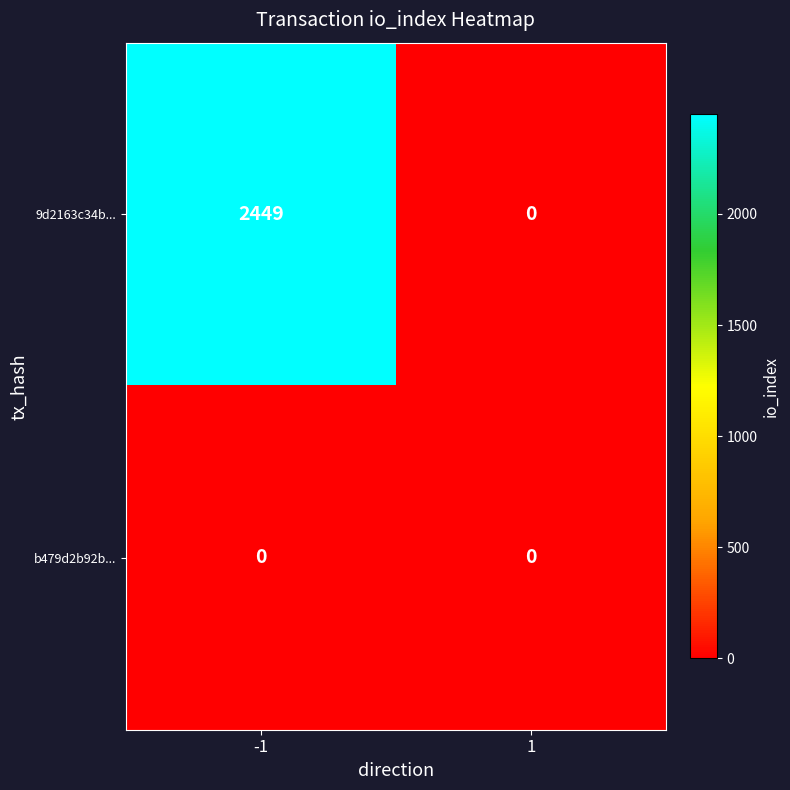

List the series in order of their peak value, highest first.

9d2163c34b..., b479d2b92b...